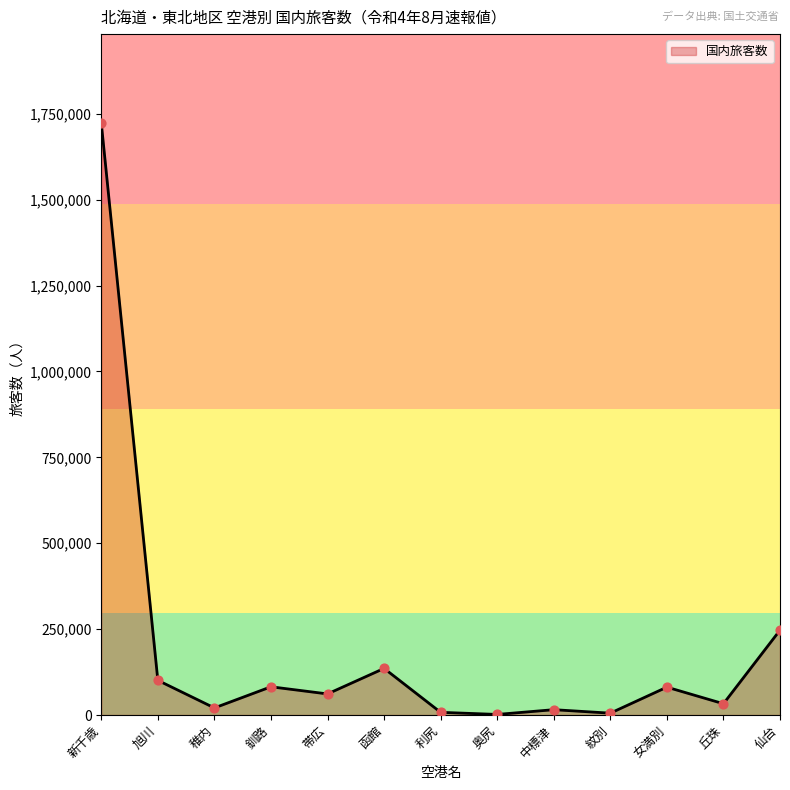

Which has a higher value, 仙台 or 中標津?

仙台